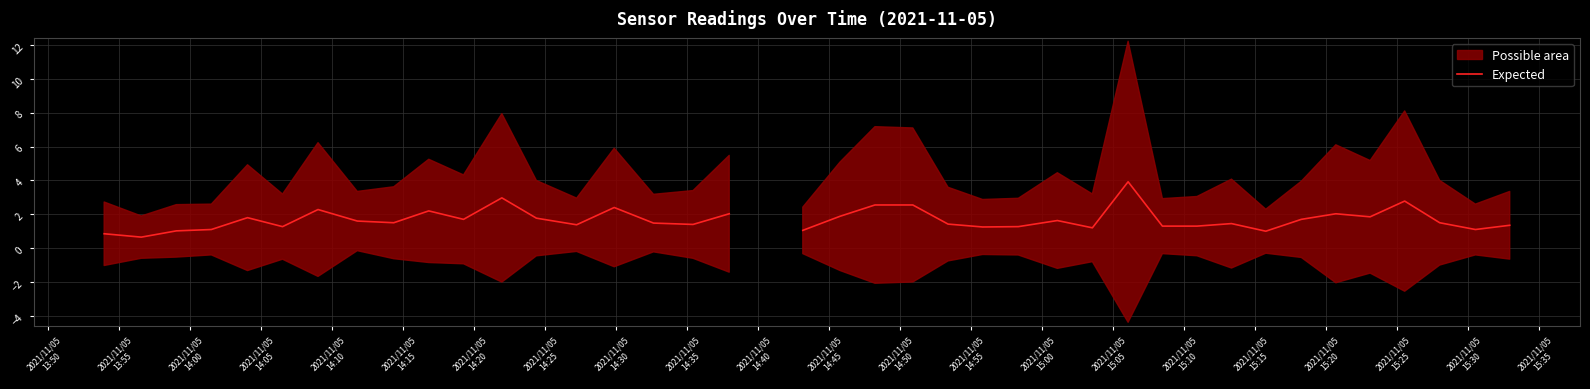

What is the change in value from 2021/11/05
13:50 to 2021/11/05
14:15?

+0.4